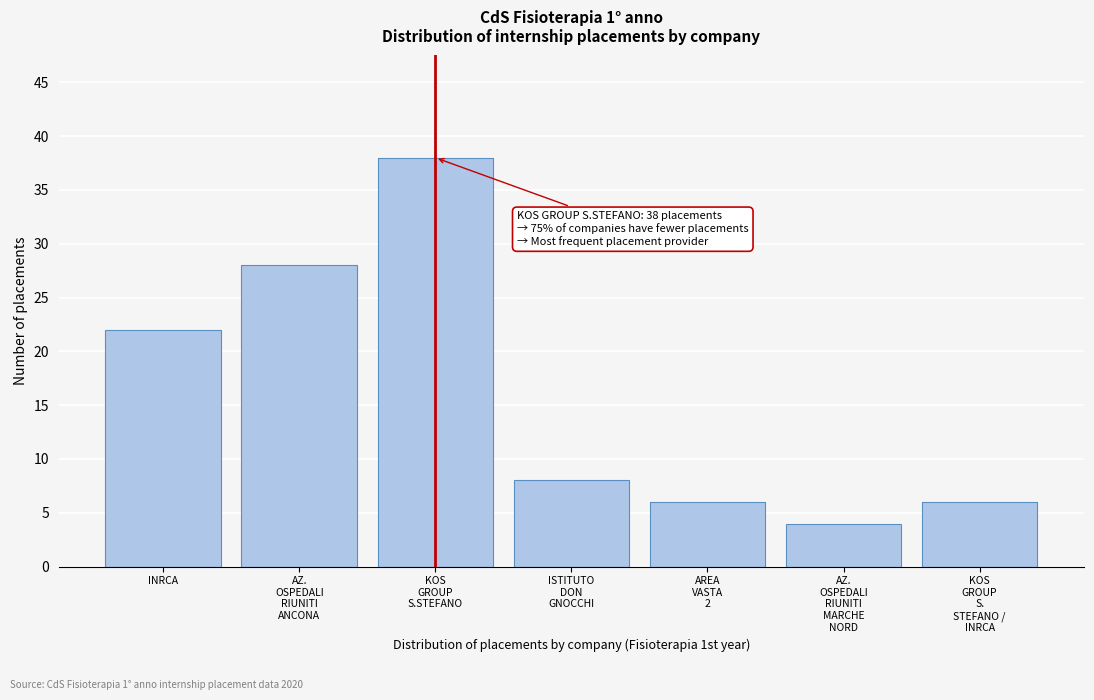

Reading left to right, transcribe all the data shown in this chart.

22	28	38	8	6	4	6